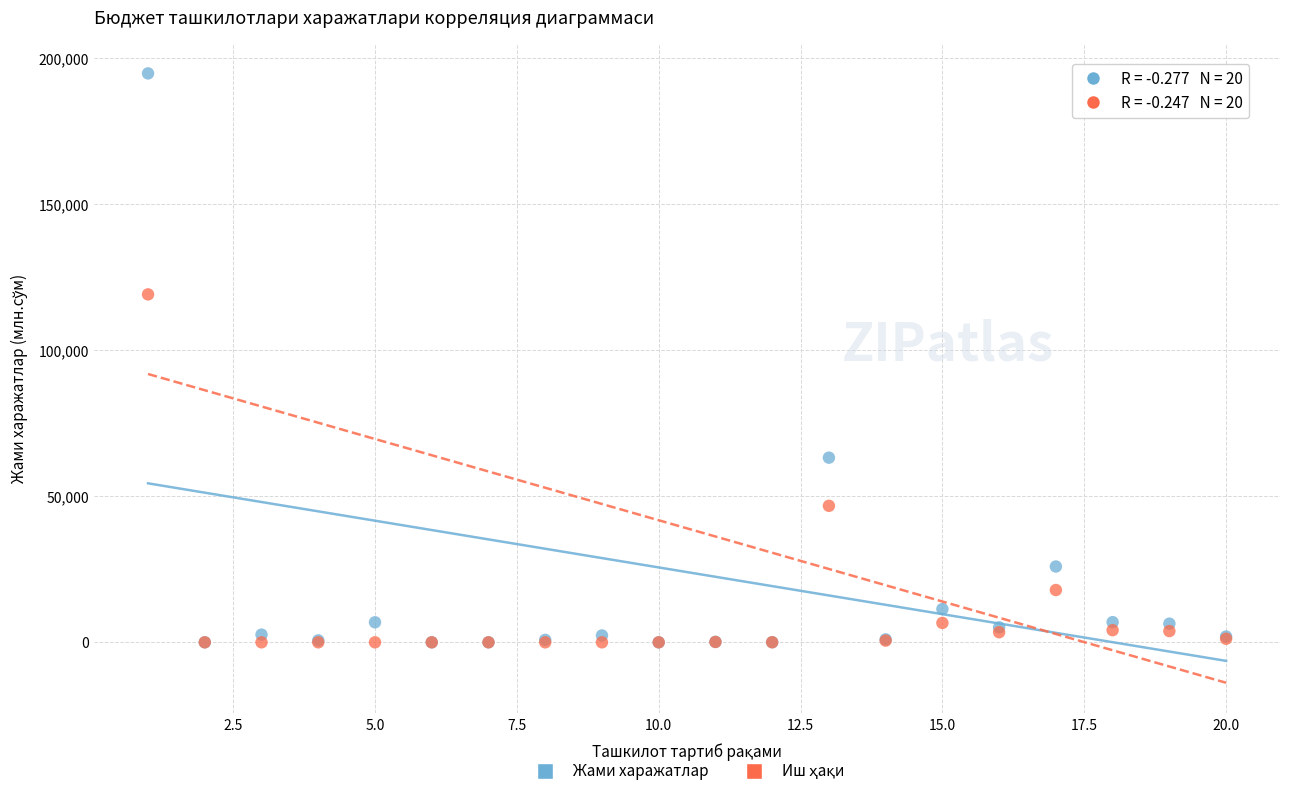

Across all series, what Y value is closest to 97396?

119132.0